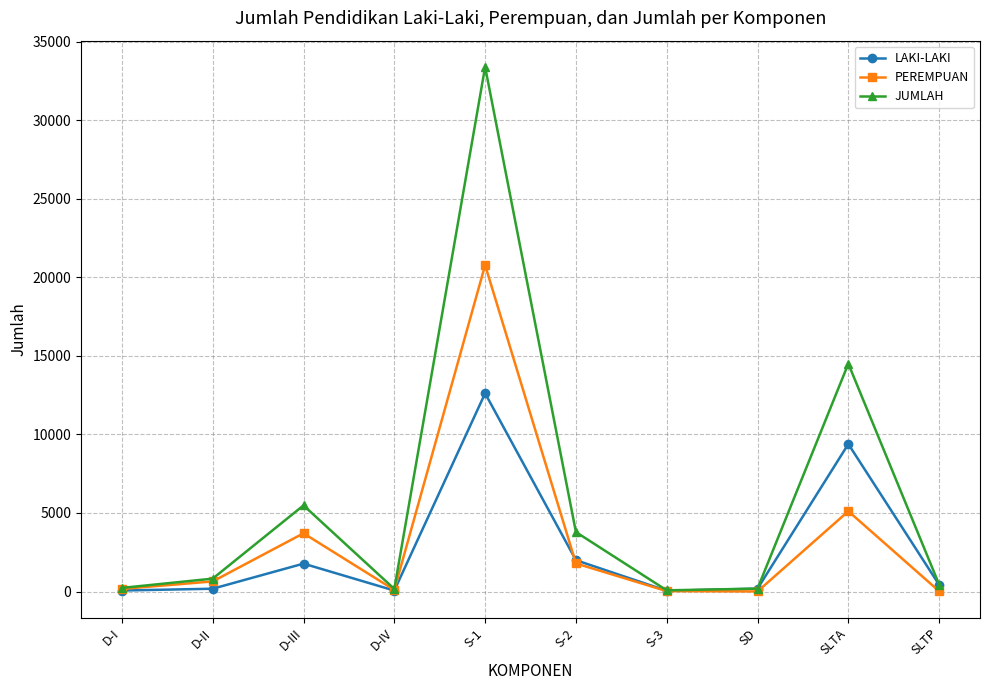

How many values in the LAKI-LAKI series are below 426?

5